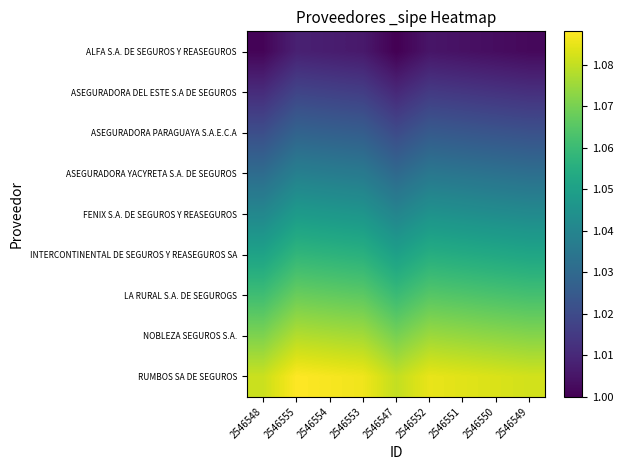

What is the minimum value shown in the chart?

1.0